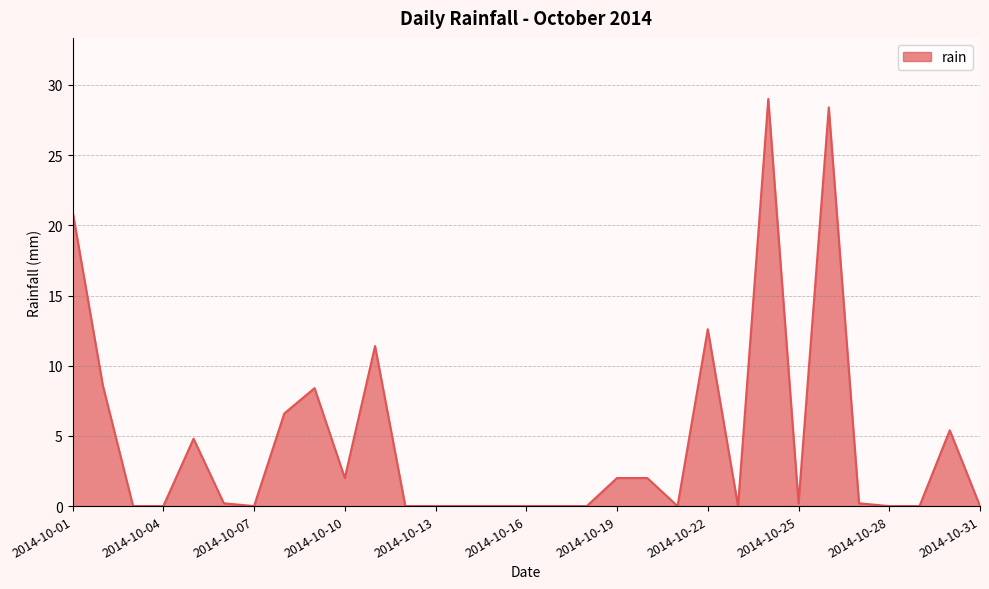

What is the difference between the maximum and minimum values?

29.0